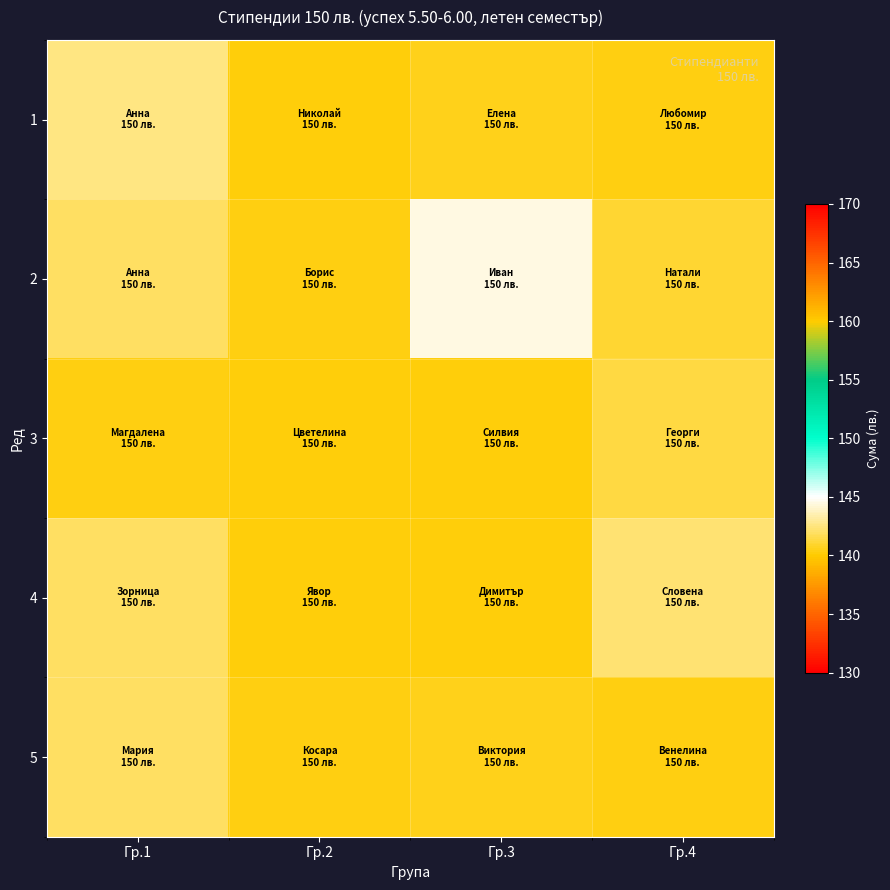

How many distinct data groups are displayed?

5